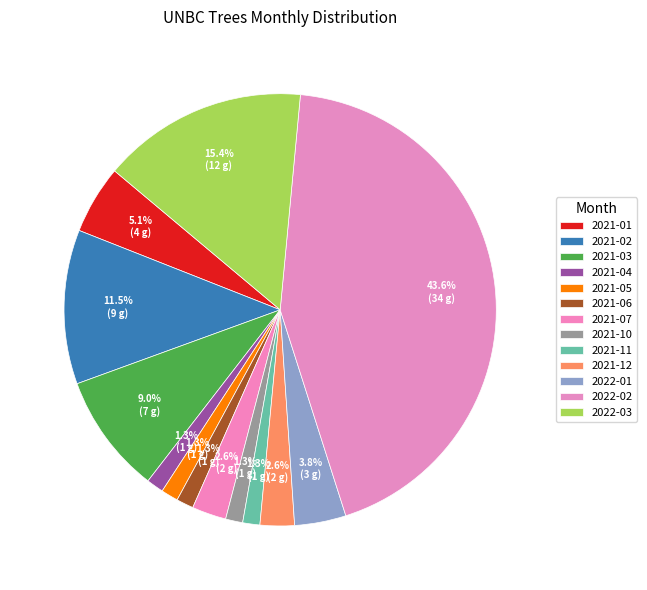

How many segments does this pie chart have?

13